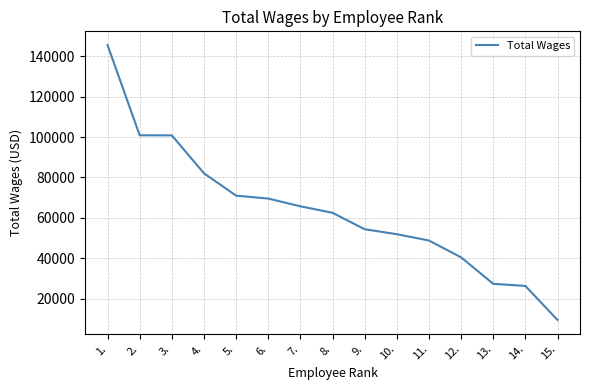

Is this an area chart (filled region under the line)?

No